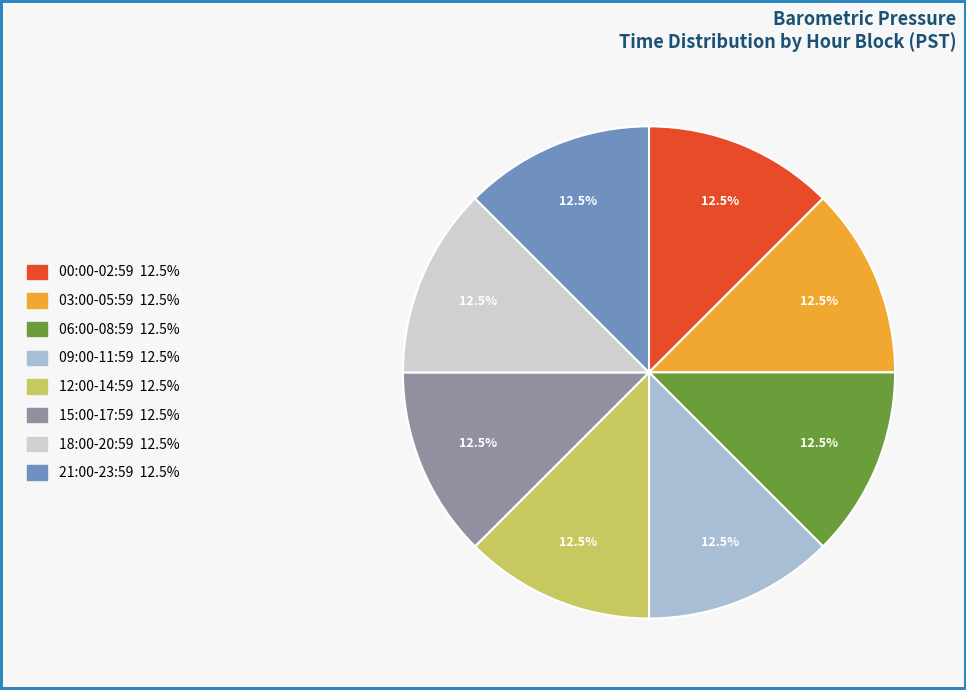

To the nearest percent, what portion does Hour 2 represent?

12%